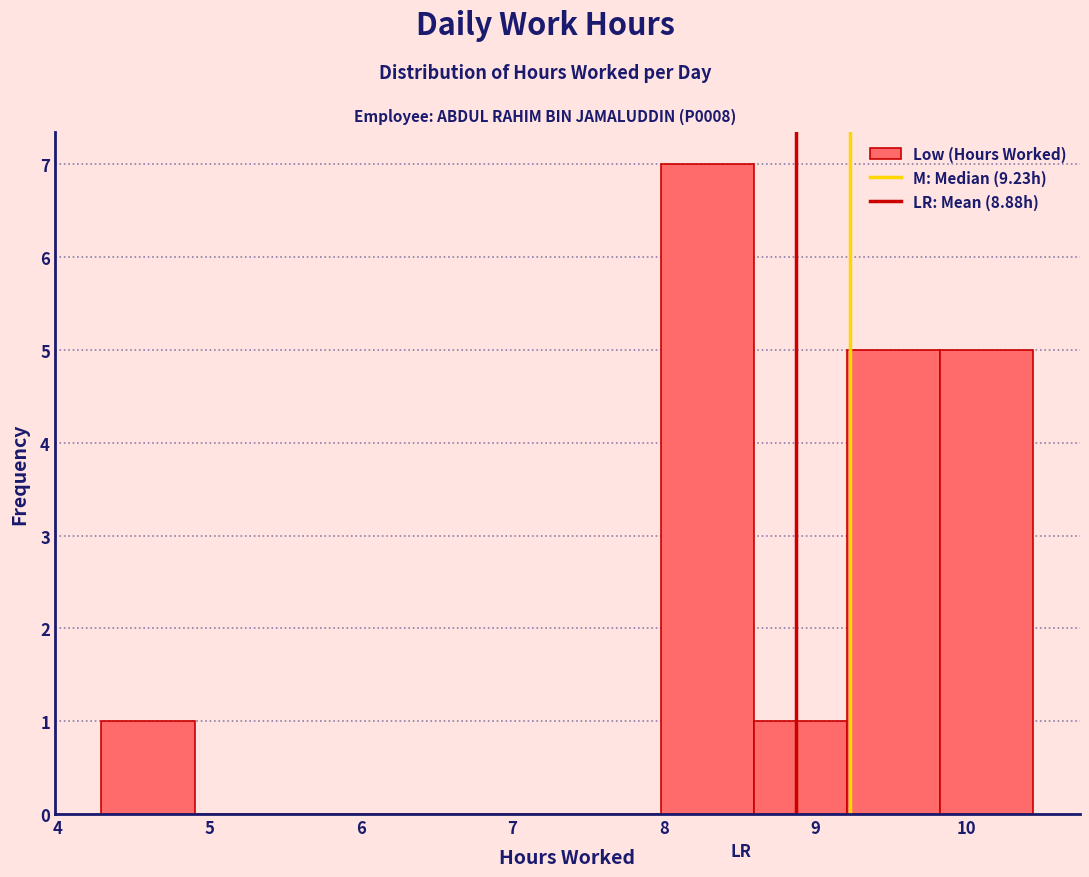

What is the height of the bar covering 9.8 to 10.4 on the x-axis? Neither the bar edges nor the heights are printed on the chart, so give them approximately, as read against the axes.

5